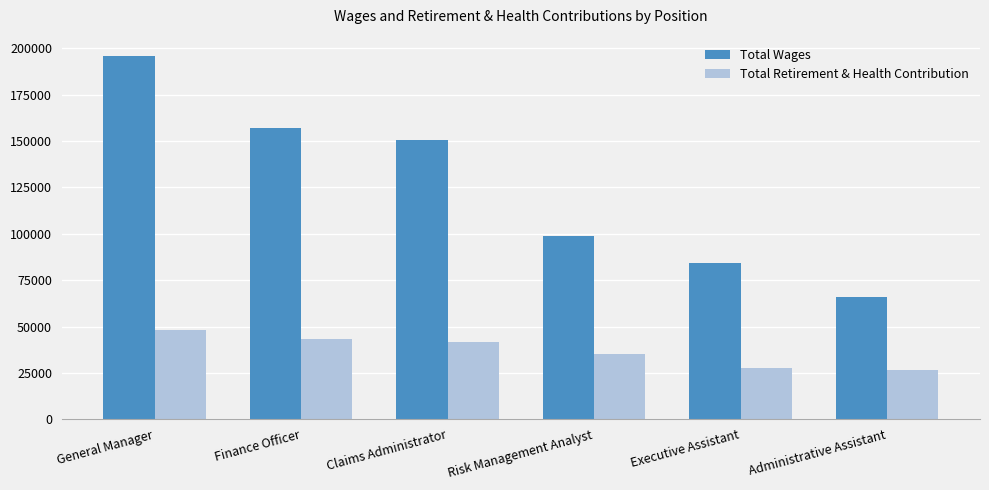

What is the value of the Total Retirement & Health Contribution bar at the 3rd from the left?

41723